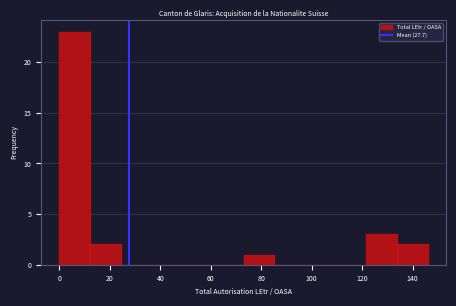

Reading left to right, transcribe this chart: for each bar, give the range it covers on the x-axis and its height. Neither the bar edges nor the heights are printed on the chart, so give them approximately, as read against the axes.

0 to 12: 23
12 to 24: 2
24 to 36: 0
36 to 48: 0
48 to 60: 0
60 to 74: 0
74 to 86: 1
86 to 98: 0
98 to 110: 0
110 to 122: 0
122 to 134: 3
134 to 146: 2